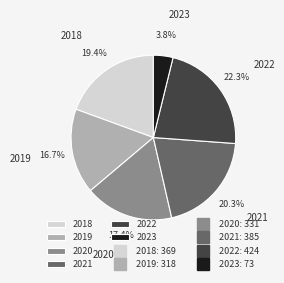

Which has a higher value, 2023 or 2020?

2020